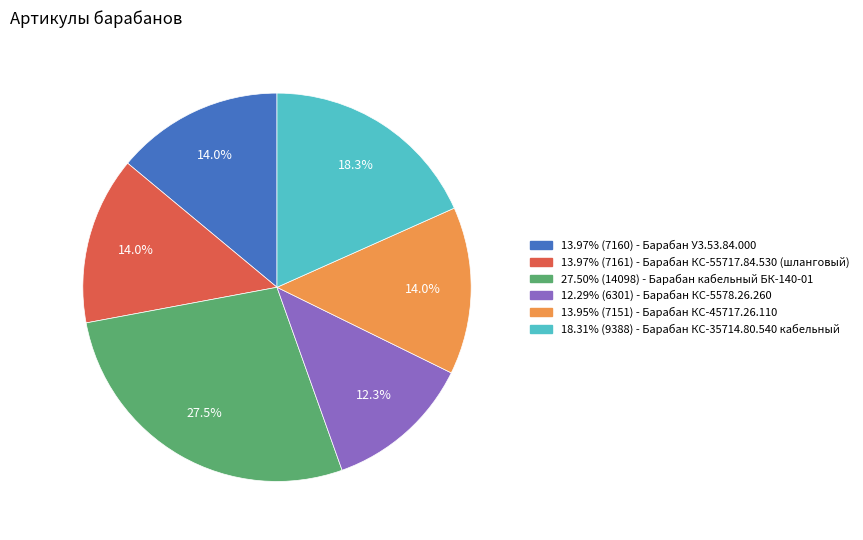

Is there any slice that represents more than half of the pie?

No